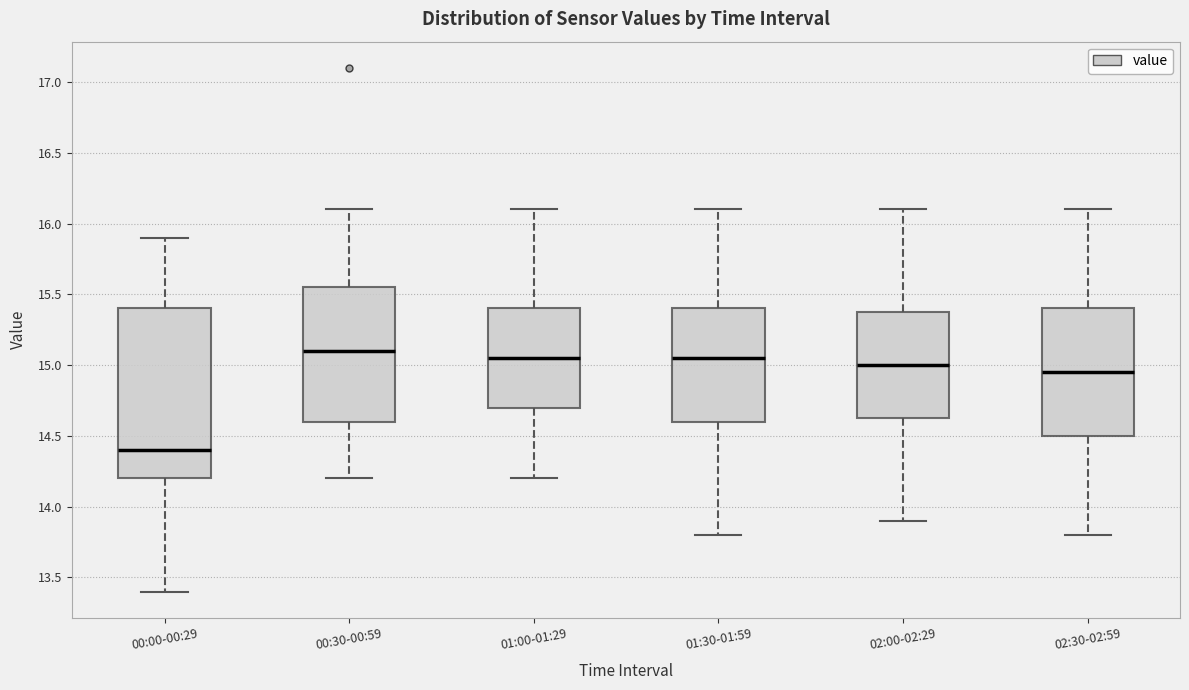

Where is the upper edge of the box for 00:30-00:59 on the y-axis? The values are not printed on the chart, so give them approximately, as read against the axis.

15.55